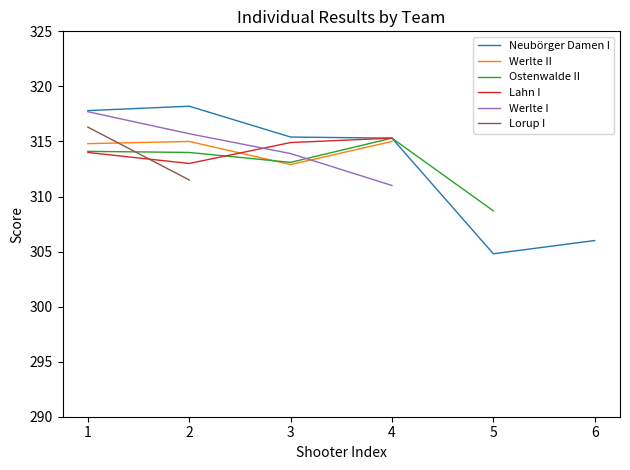

What is the smallest value displayed?

304.8